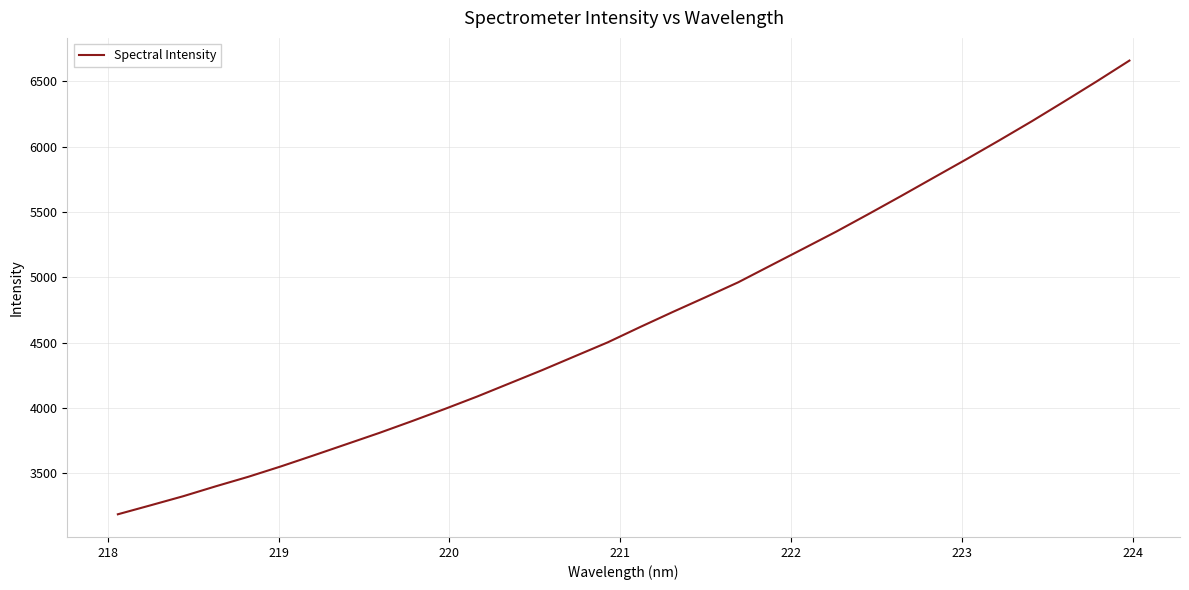

What is the difference between the maximum and minimum values?

3474.8